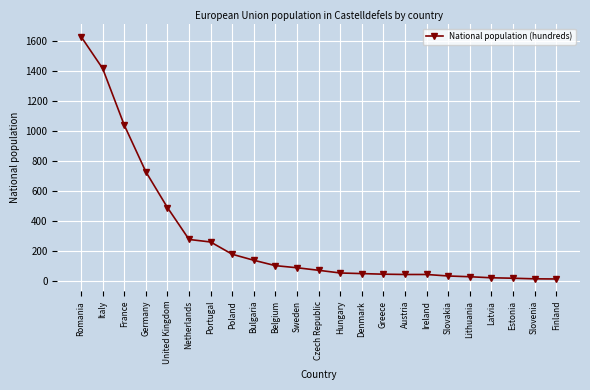

What is the average value?

294